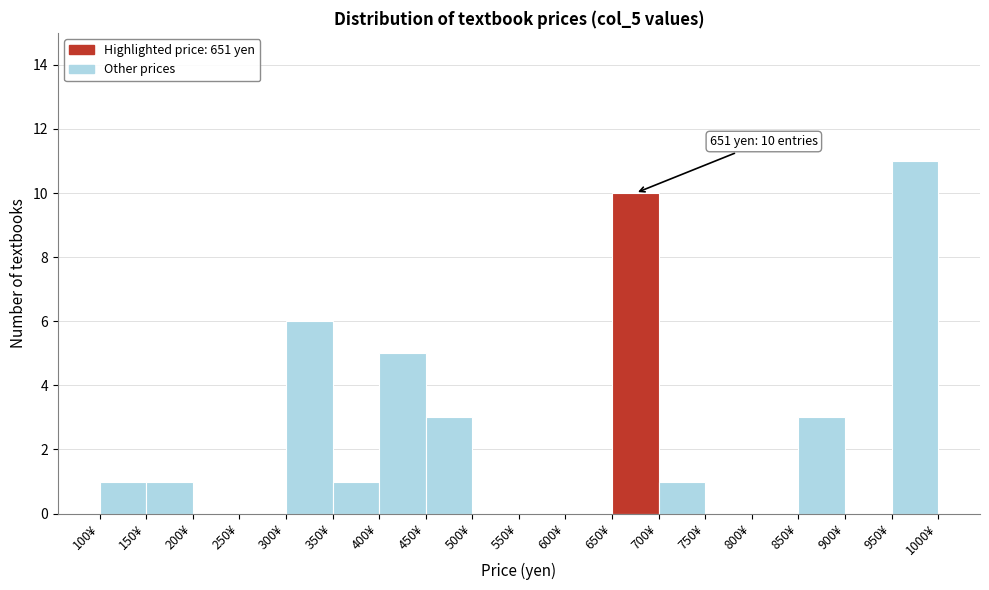

Over which range of the x-axis is the bar tallest?

950 to 1000